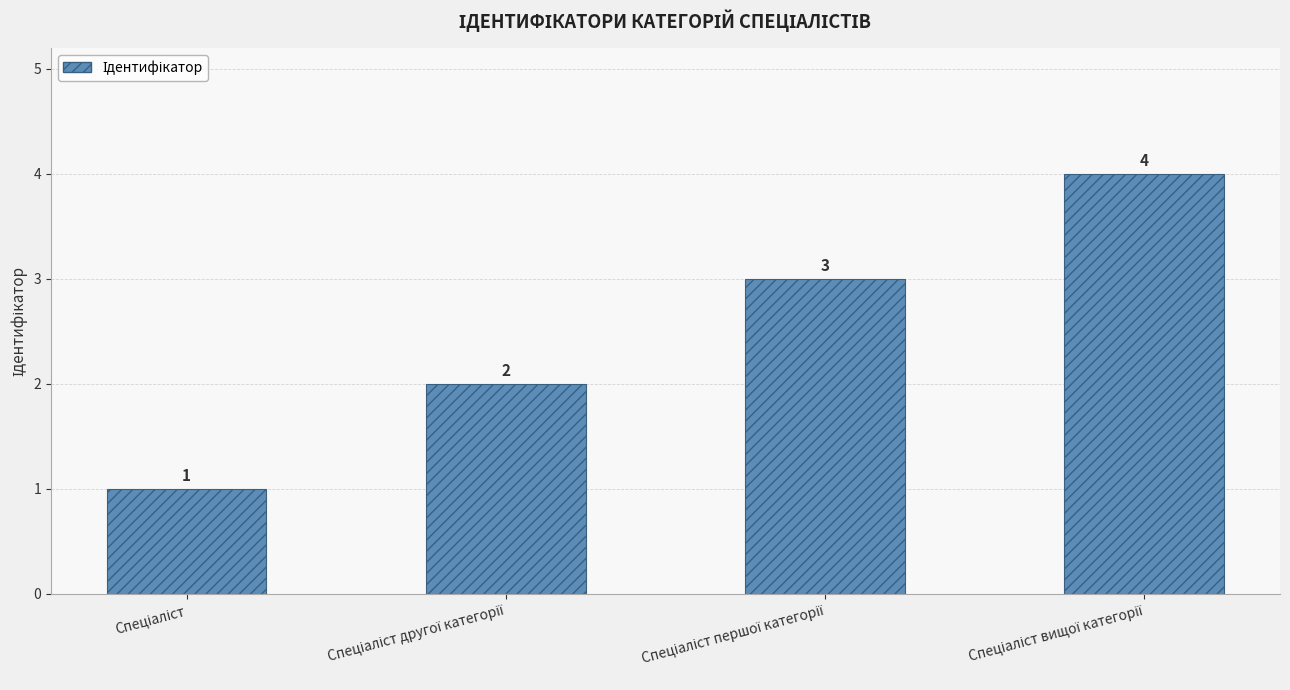

What is the smallest value displayed?

1